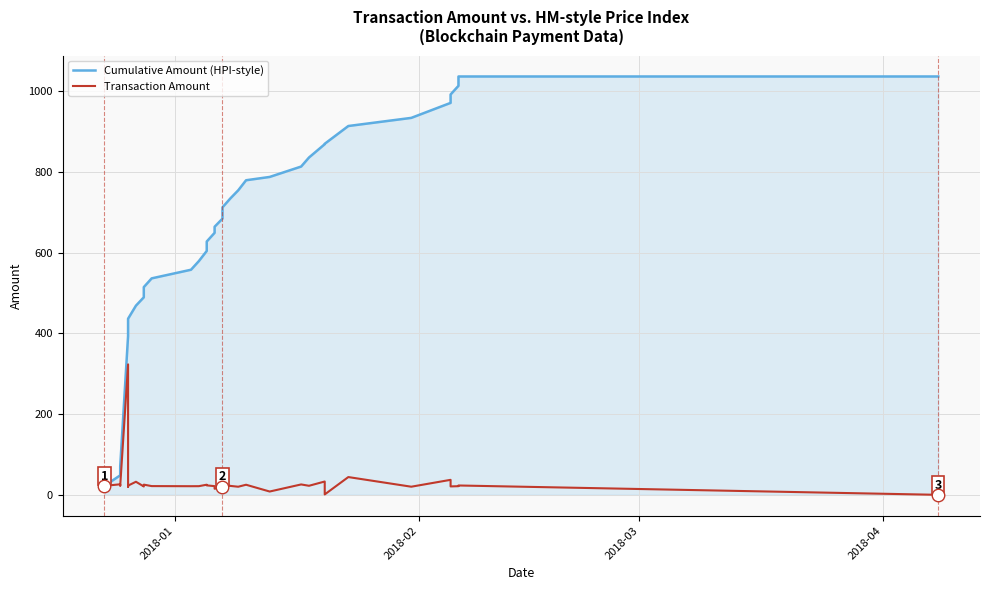

What are all the series names shown in the legend?

Cumulative Amount (HPI-style), Transaction Amount